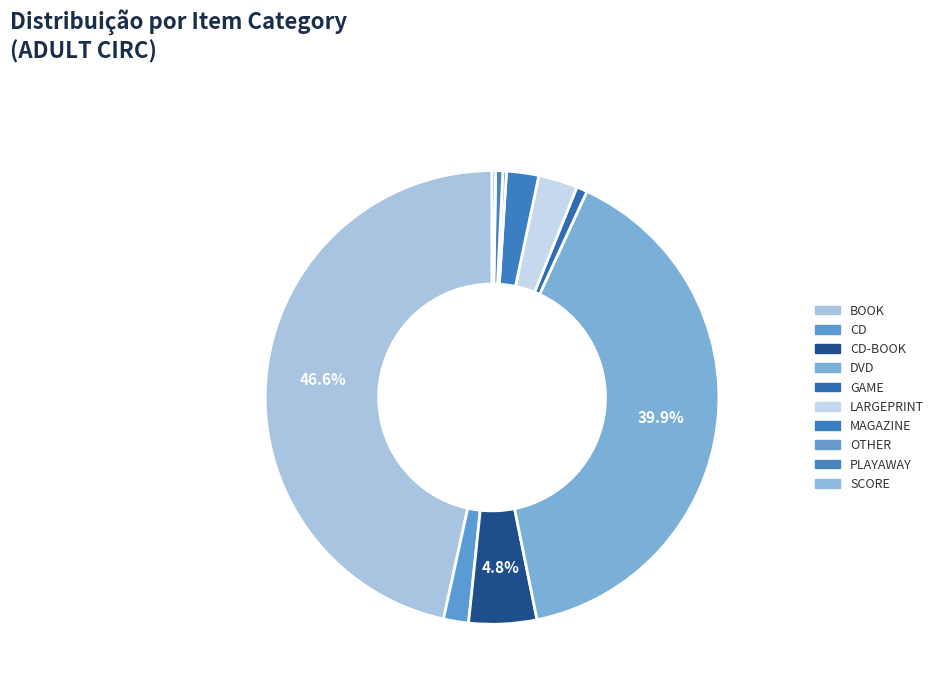

Is there any slice that represents more than half of the pie?

No